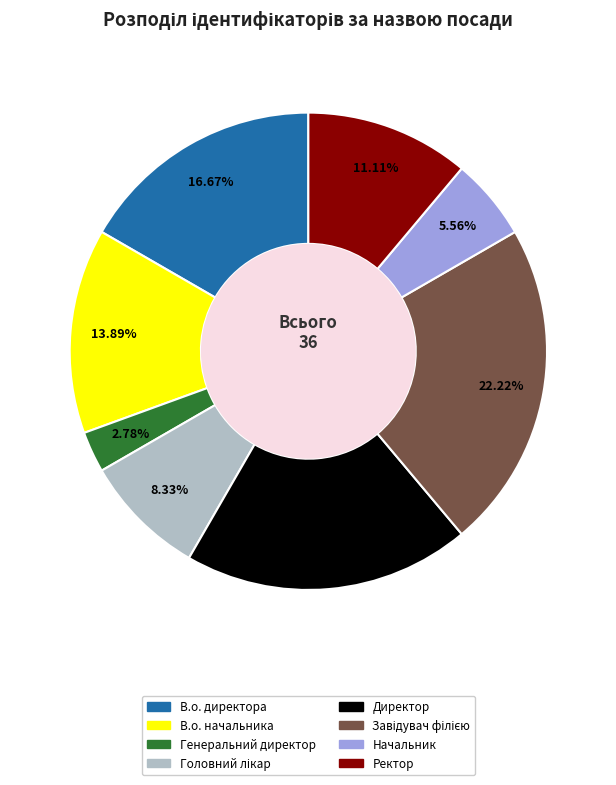

Which category has the smallest portion of the pie?

Генеральний директор